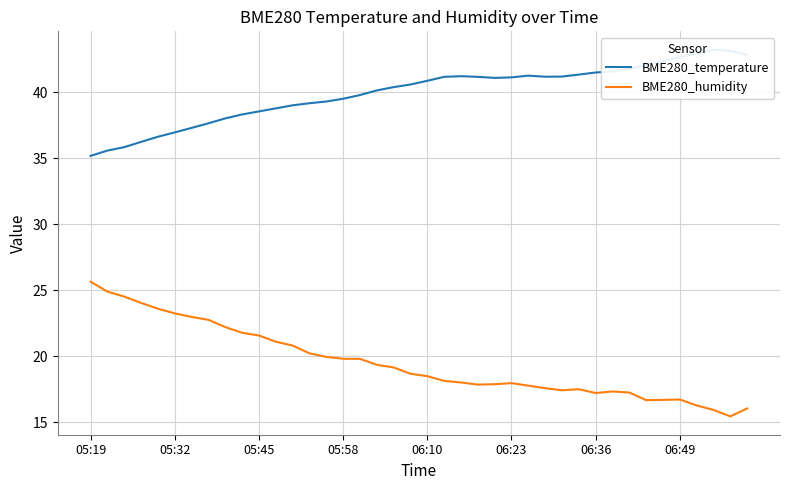

Rank the series at 06:10 from lowest to highest value.

BME280_humidity, BME280_temperature